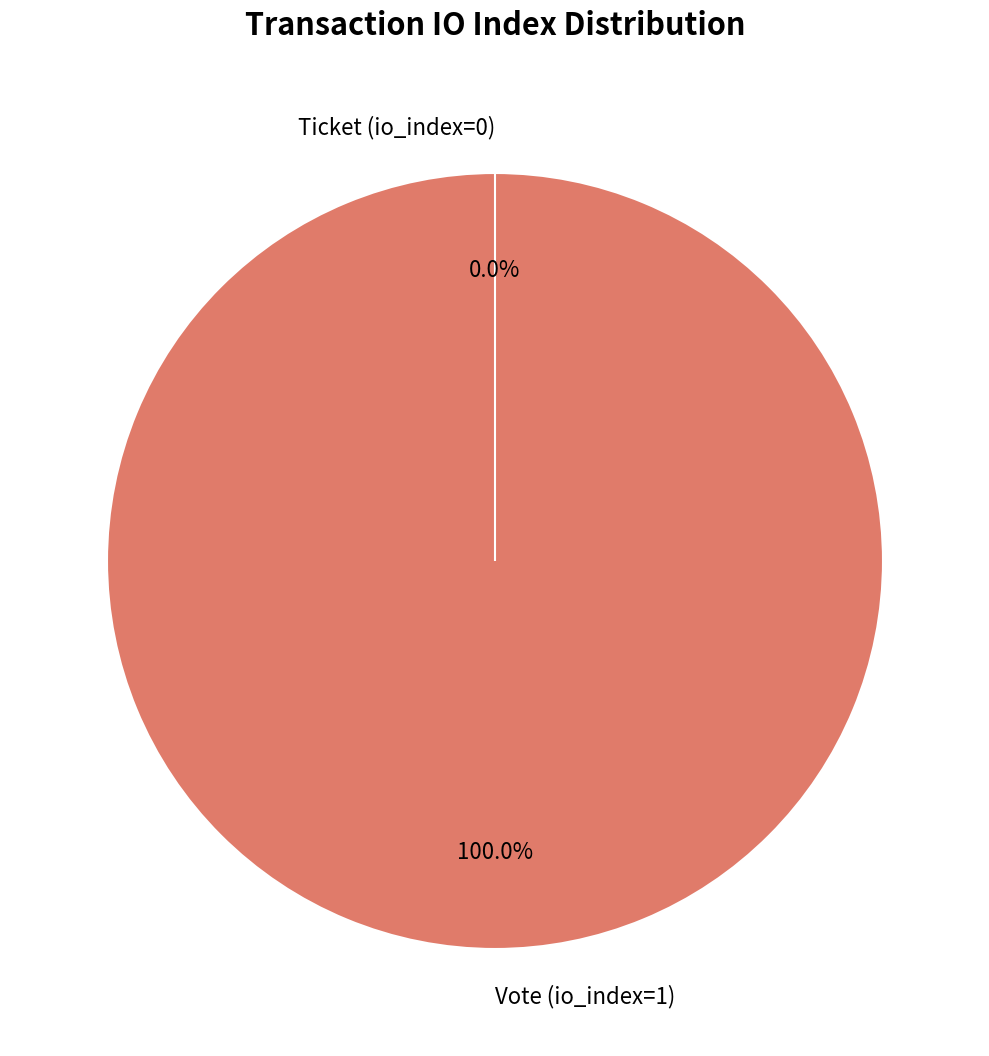

The Ticket (io_index=0) slice represents 0% of the pie. True or false?

True